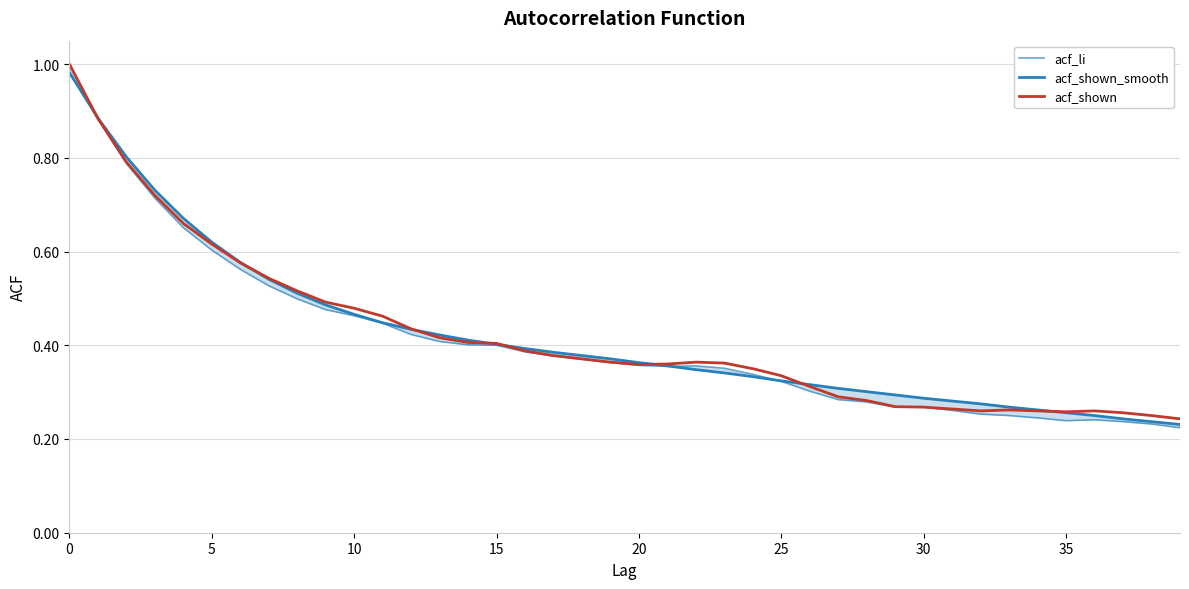

Count the acf_shown values in the range 0 to 1.

40